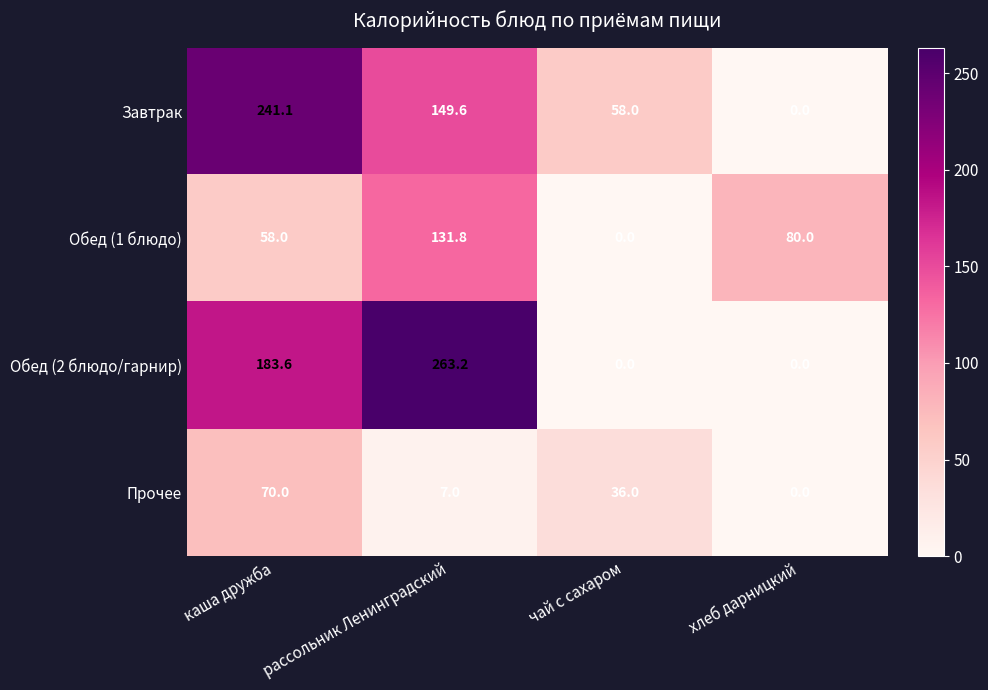

Where does the Прочее series first go above 36?

каша дружба